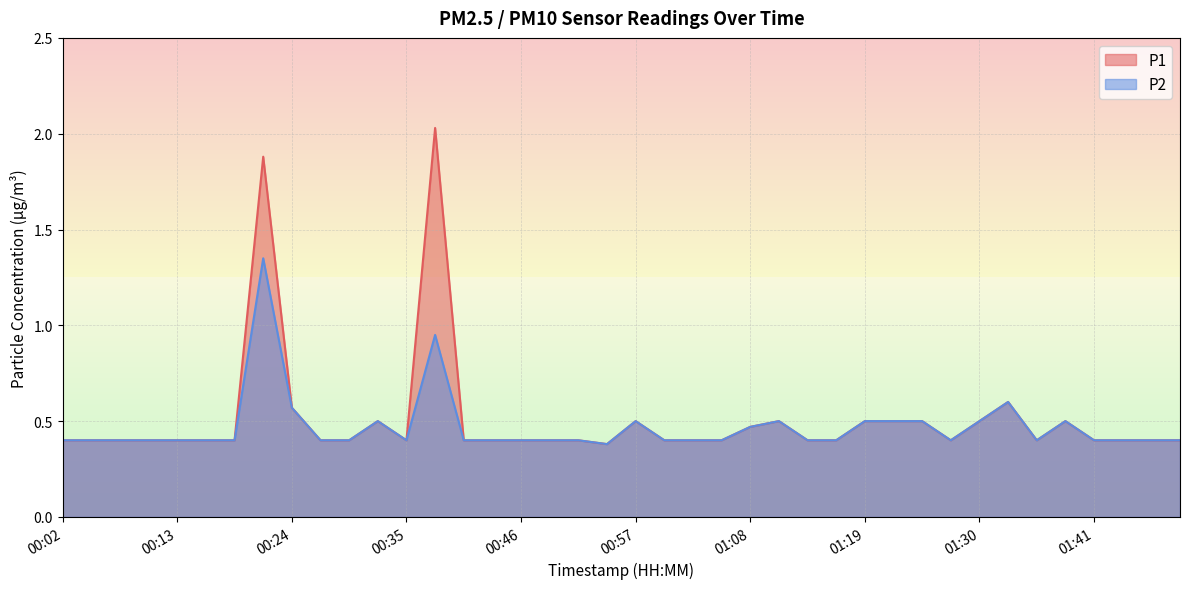

At how many categories does at least one series exceed 1?

2